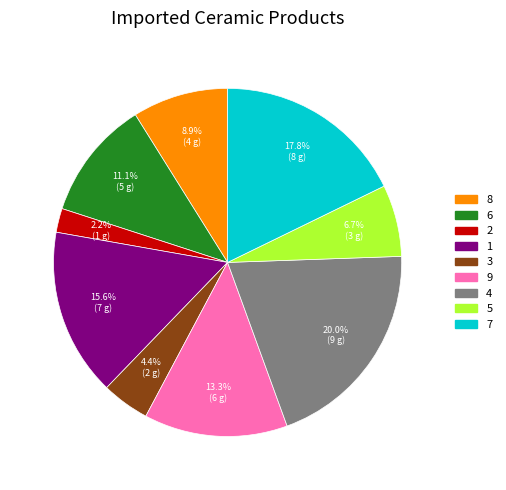

Is 5 the majority of the pie?

No